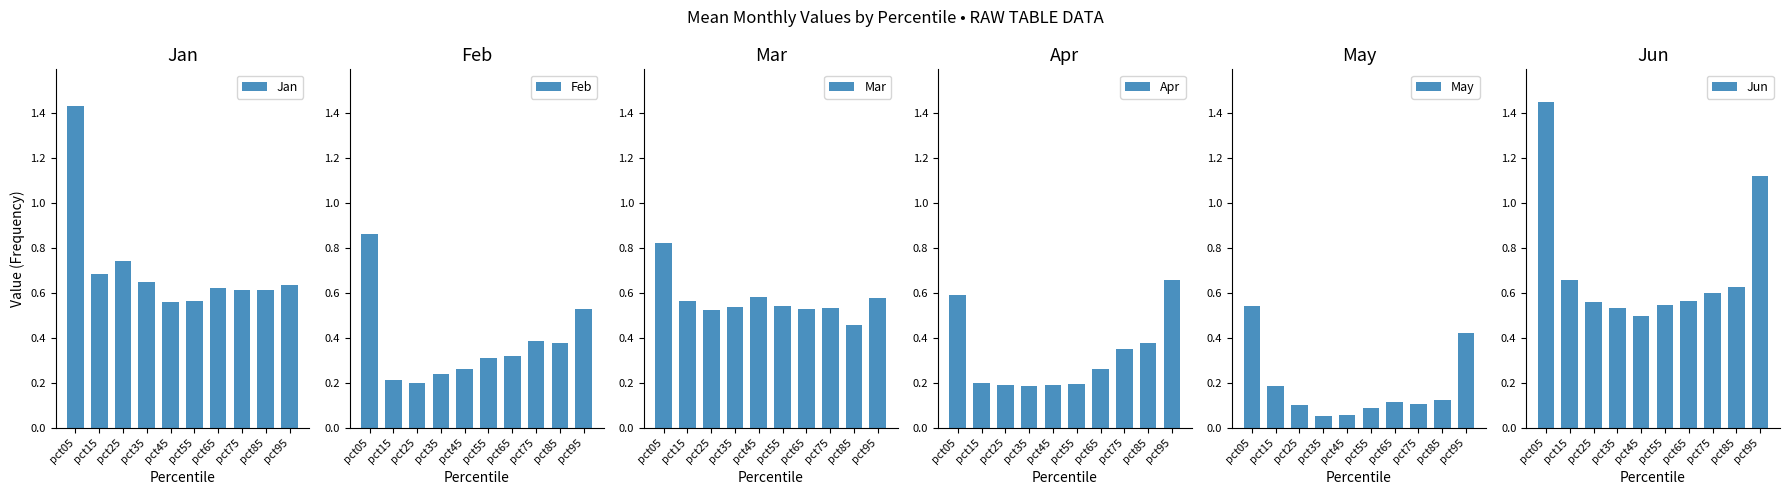

What is the difference between the highest and lowest values at pct85?

0.5